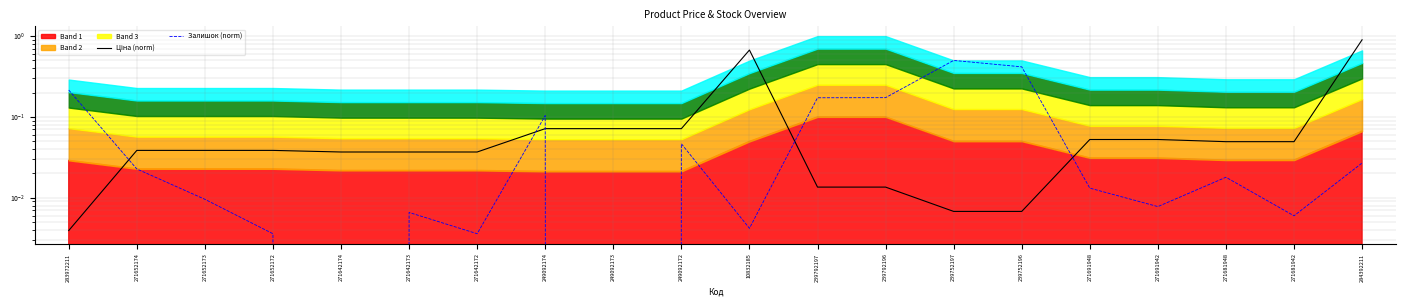

Rank the categories by Ціна (norm) value from highest to lowest.

284392211, 10832185, 249092174, 249092173, 249092172, 271691948, 271691942, 271681948, 271681942, 271652174, 271652173, 271652172, 271642174, 271642173, 271642172, 239792197, 239792196, 239752197, 239752196, 283972211